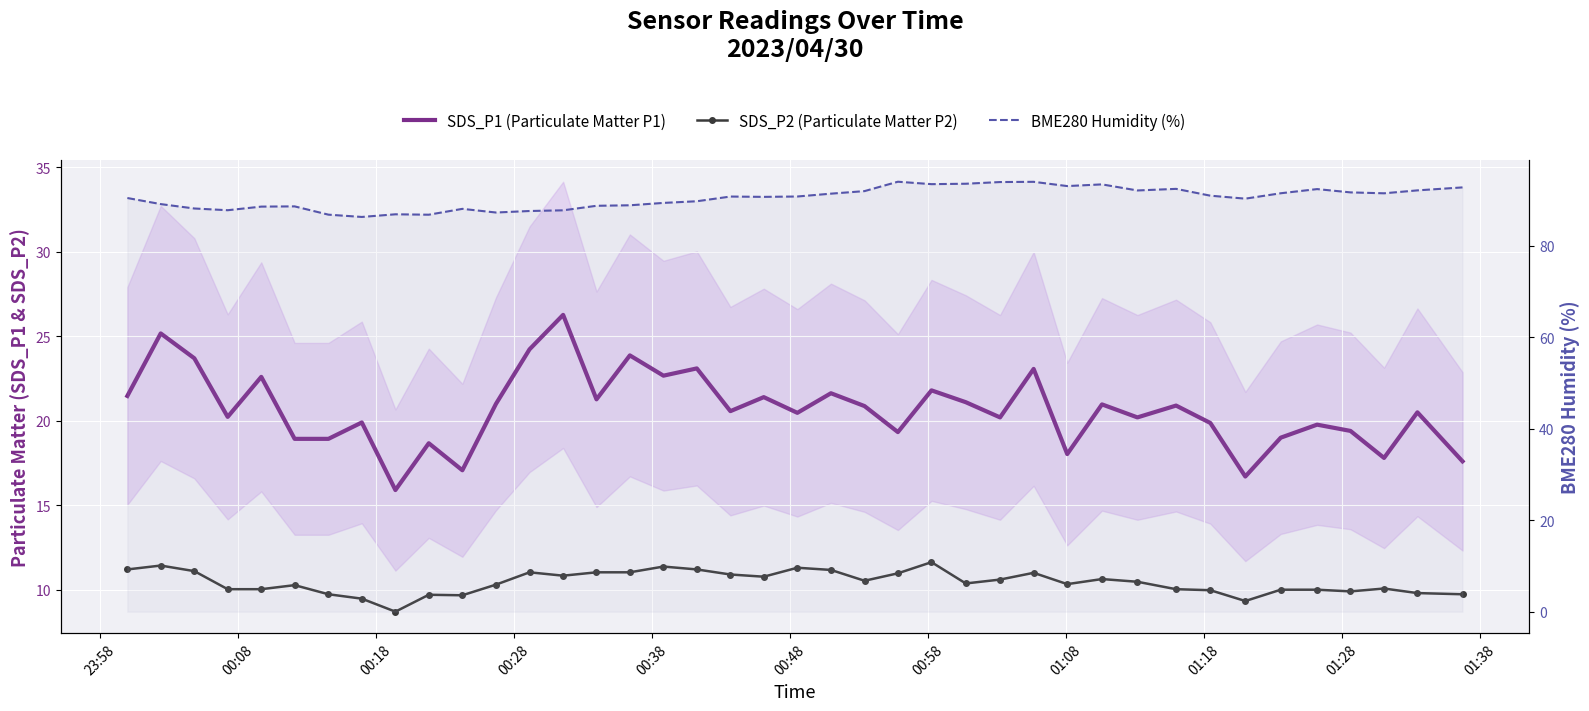

How many categories are shown in the chart?

40